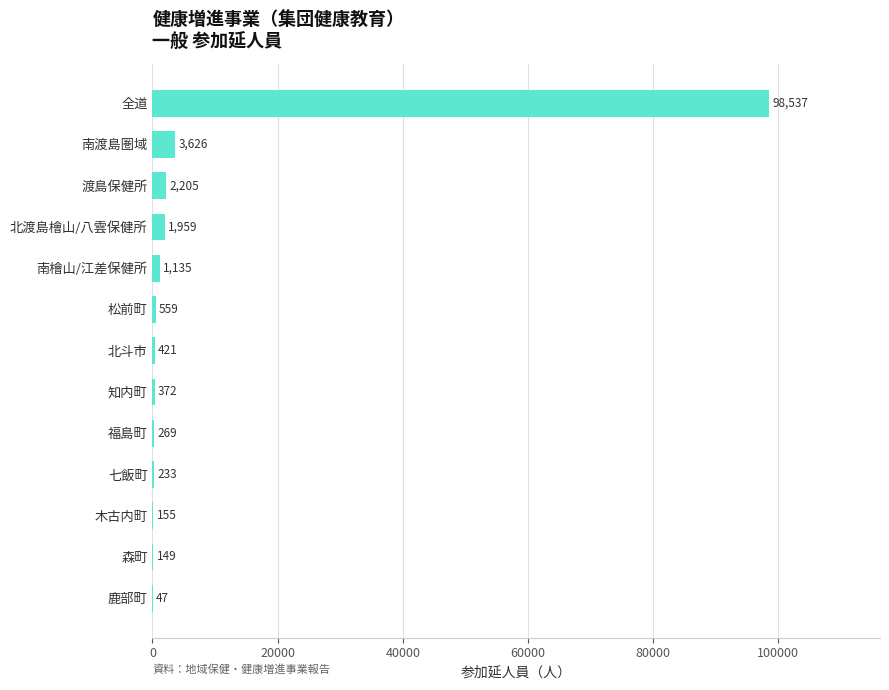

Approximately how many times larger is the value at 南渡島圏域 compared to 北渡島檜山/八雲保健所?

1.9